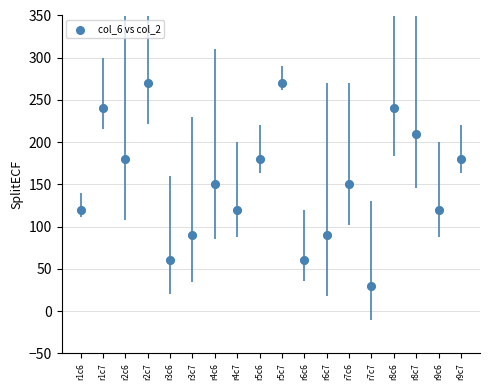

What is the range of Y values (max minus min)?

240